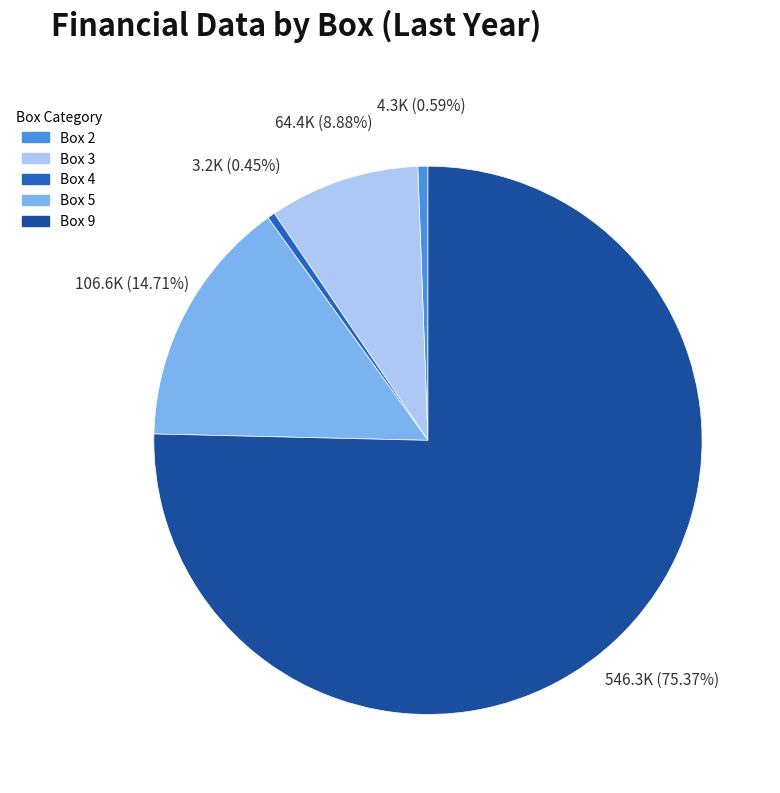

Between Box 2 and Box 5, which is larger?

Box 5